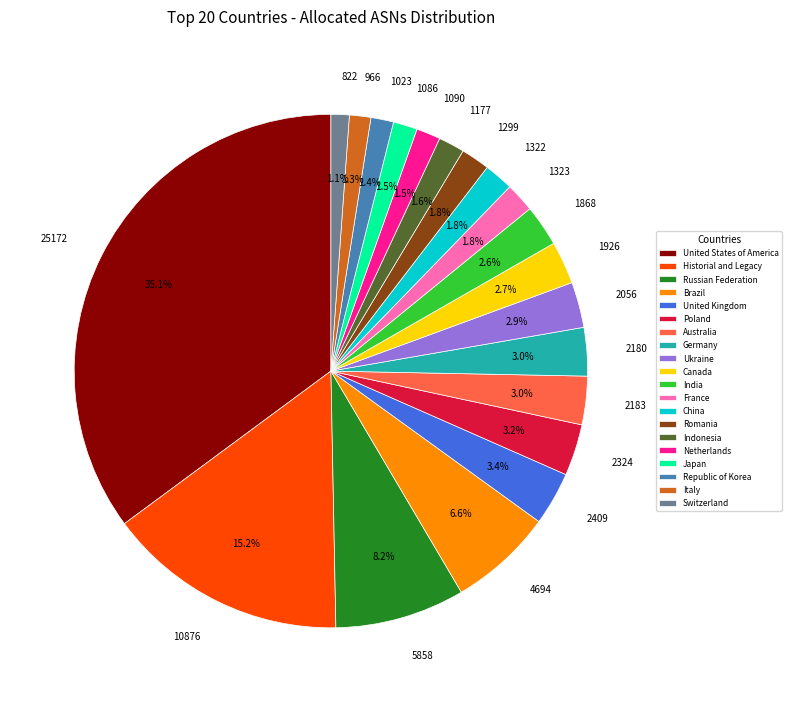

How many slices are in this pie chart?

20